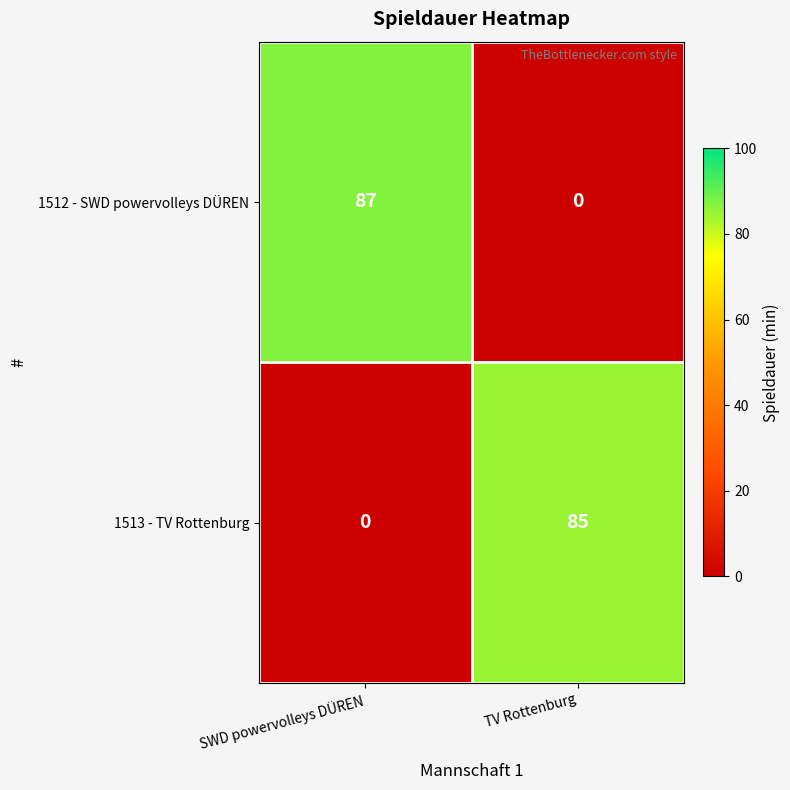

Is it true that 1512 - SWD powervolleys DÜREN equals -39 at TV Rottenburg?

False